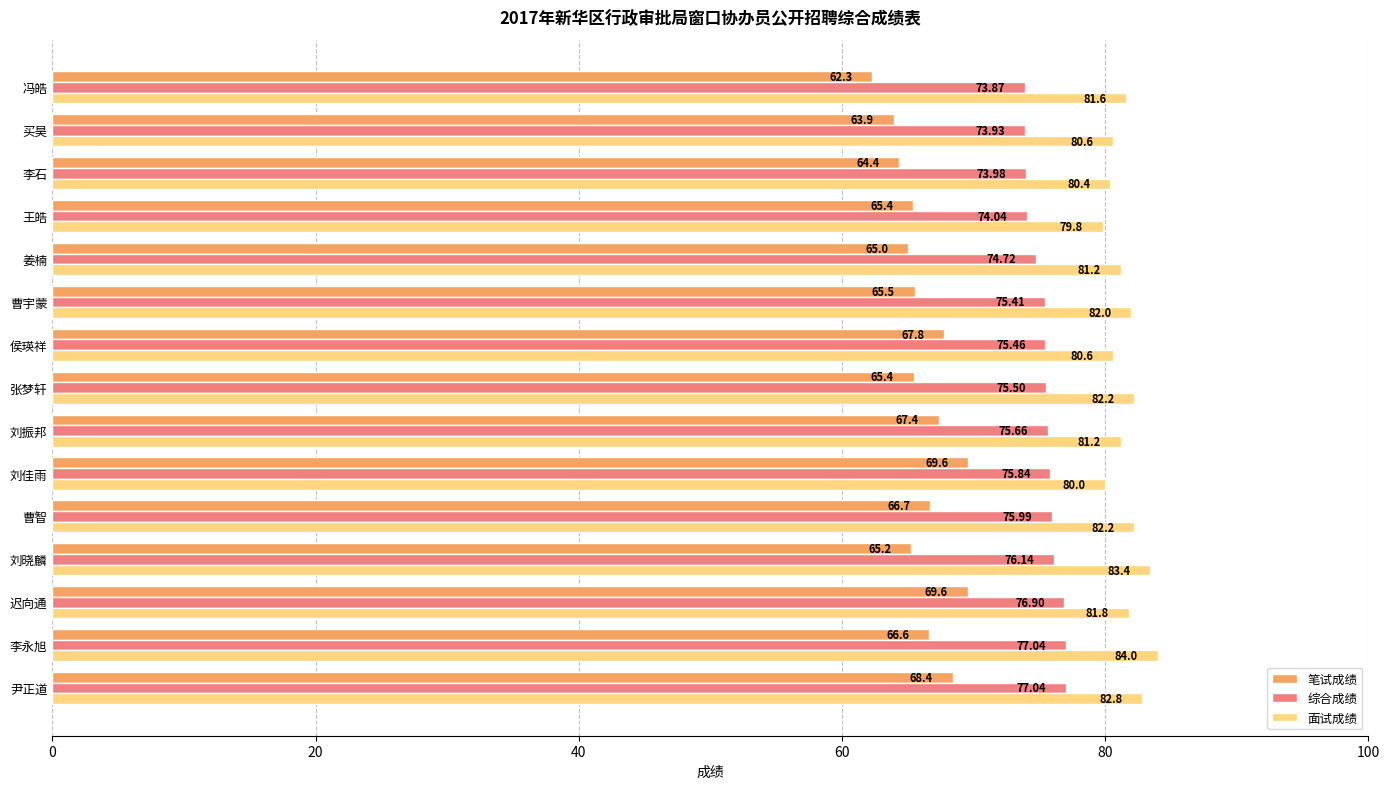

Where is 笔试成绩 nearest to the value 65?

姜楠